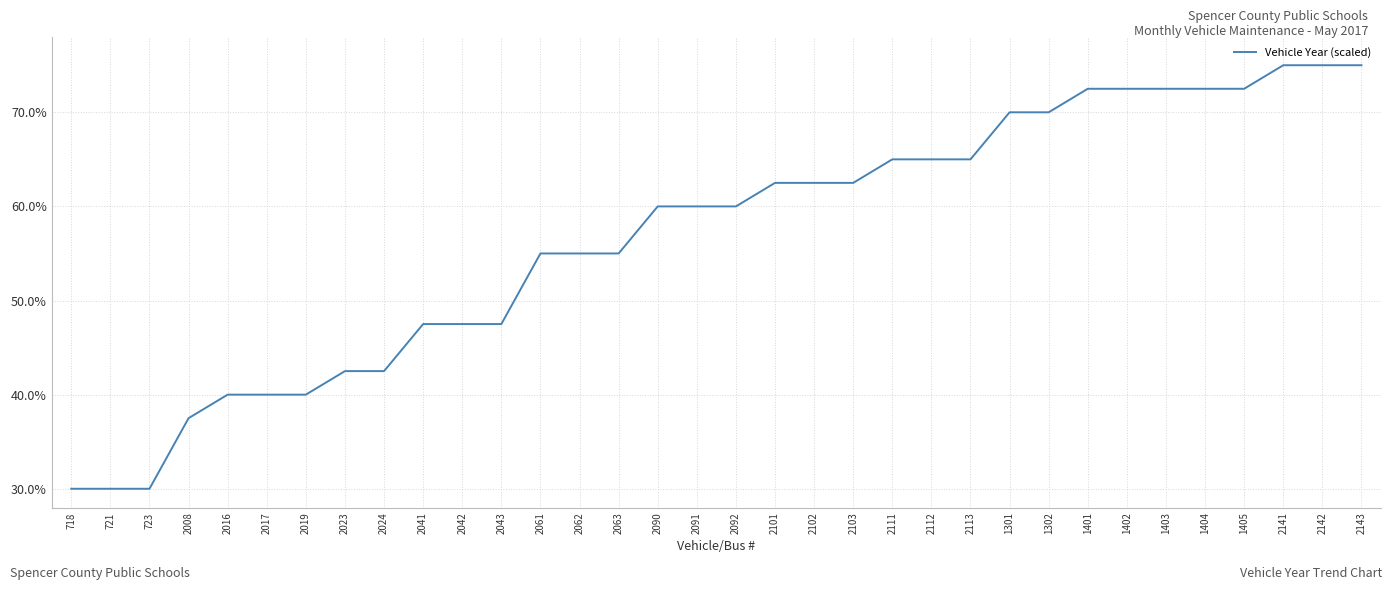

Reading left to right, list all the values displayed in this chart.

718=30.0	721=30.0	723=30.0	2008=37.5	2016=40.0	2017=40.0	2019=40.0	2023=42.5	2024=42.5	2041=47.5	2042=47.5	2043=47.5	2061=55.0	2062=55.0	2063=55.0	2090=60.0	2091=60.0	2092=60.0	2101=62.5	2102=62.5	2103=62.5	2111=65.0	2112=65.0	2113=65.0	1301=70.0	1302=70.0	1401=72.5	1402=72.5	1403=72.5	1404=72.5	1405=72.5	2141=75.0	2142=75.0	2143=75.0